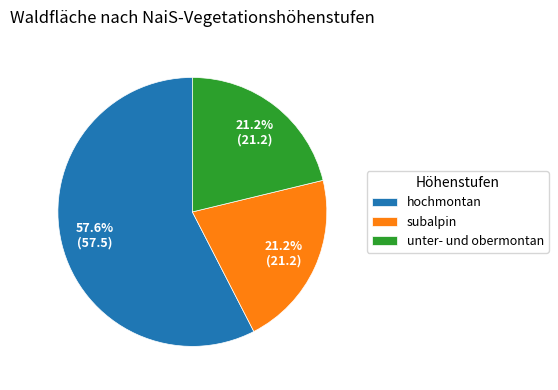

How many segments does this pie chart have?

3